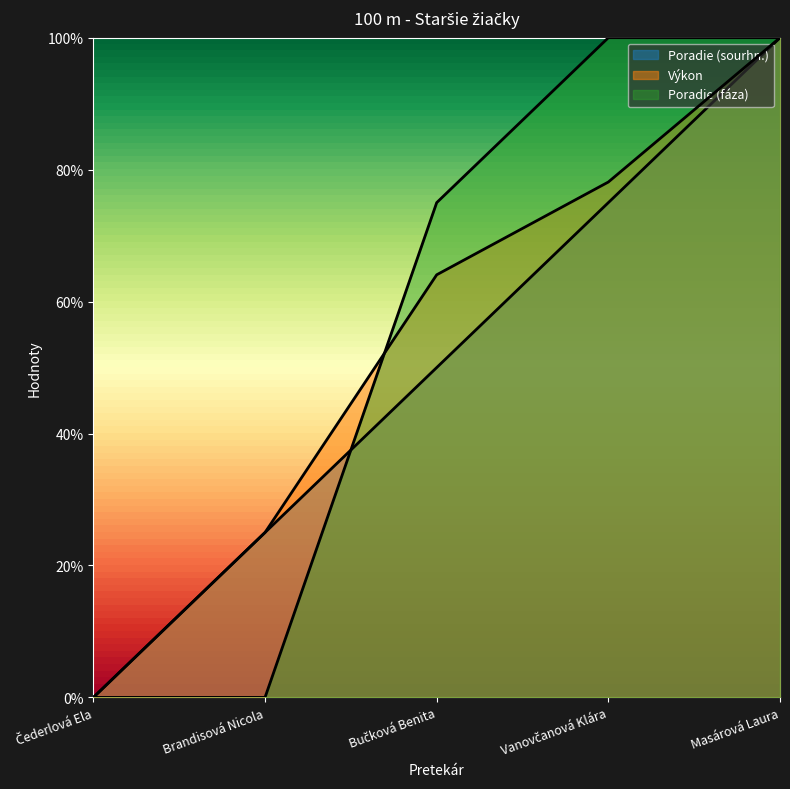

Reading left to right, transcribe all the data shown in this chart.

Poradie (sourhn.): Čederlová Ela=0.0	Brandisová Nicola=0.2	Bučková Benita=0.5	Vanovčanová Klára=0.8	Masárová Laura=1.0
Výkon: Čederlová Ela=0.0	Brandisová Nicola=0.2	Bučková Benita=0.6	Vanovčanová Klára=0.8	Masárová Laura=1.0
Poradie (fáza): Čederlová Ela=0.0	Brandisová Nicola=0.0	Bučková Benita=0.8	Vanovčanová Klára=1.0	Masárová Laura=1.0